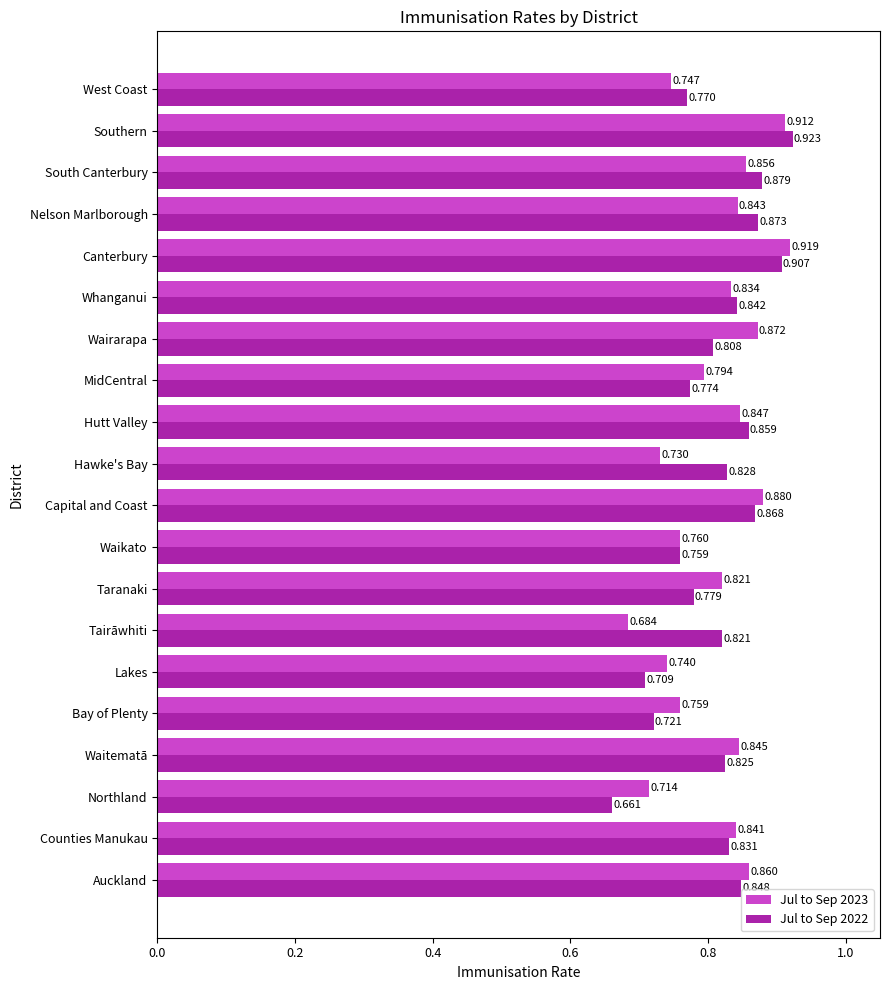

What is the difference between the second highest and second lowest values in the Jul to Sep 2022 series?

0.2